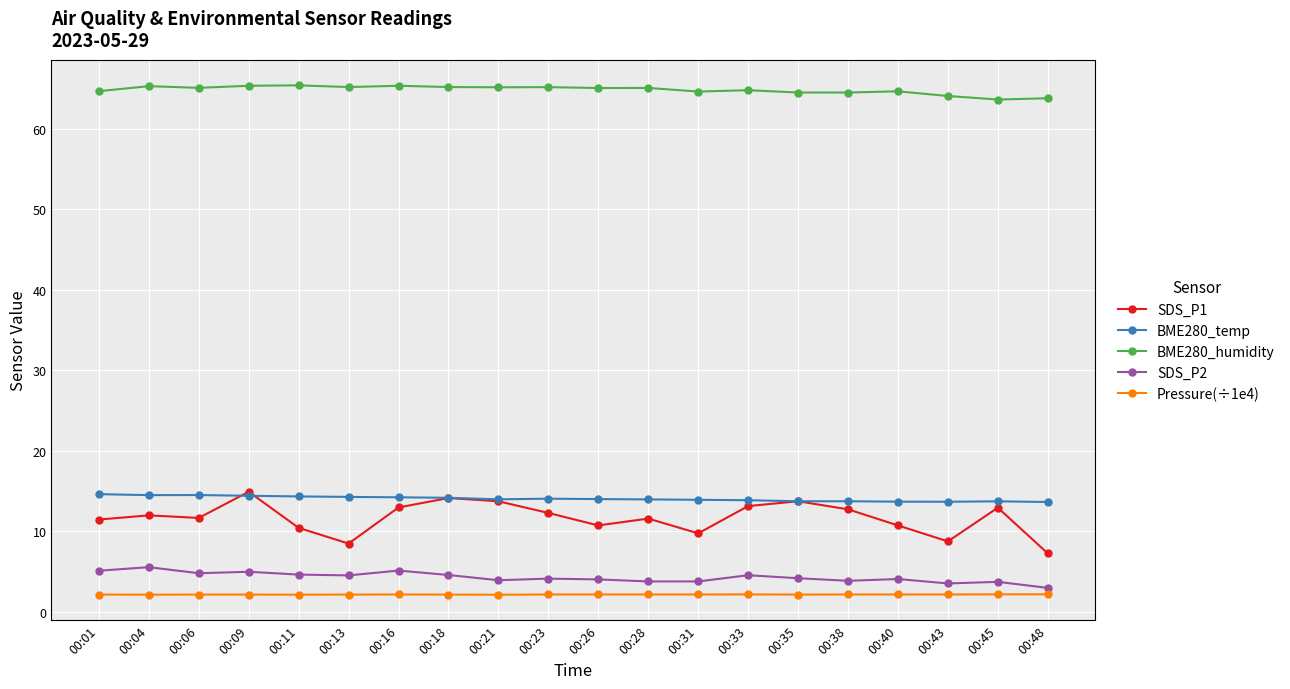

What is the sum of the SDS_P2 values at 00:40 and 00:28?

7.9